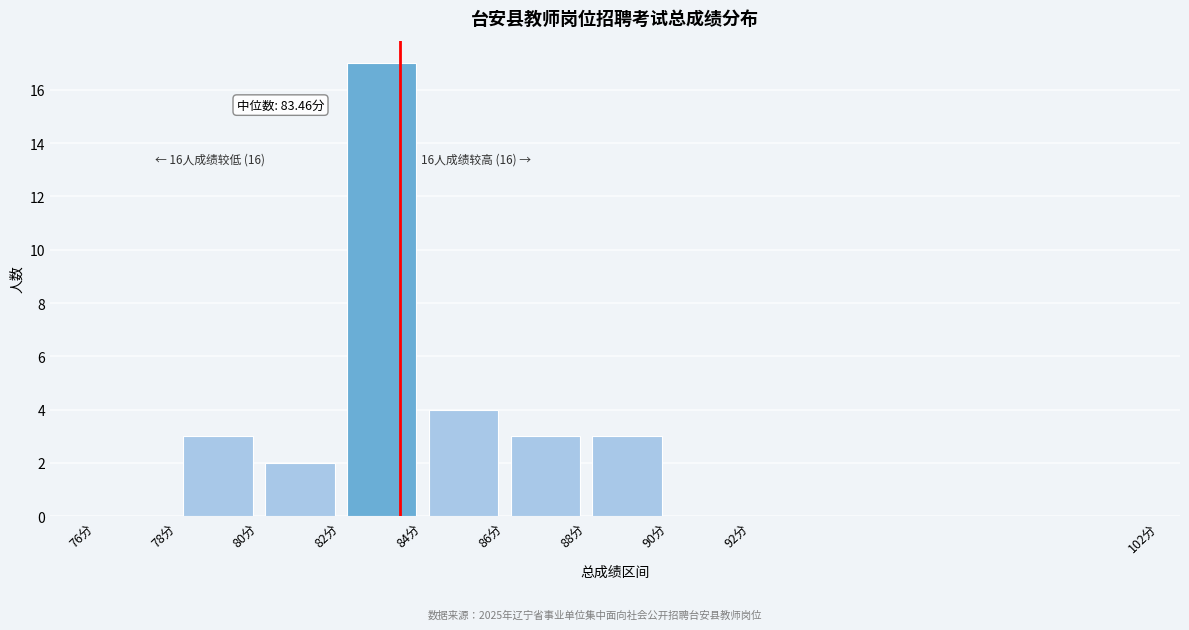

Which range on the x-axis has the tallest bar?

82 to 84